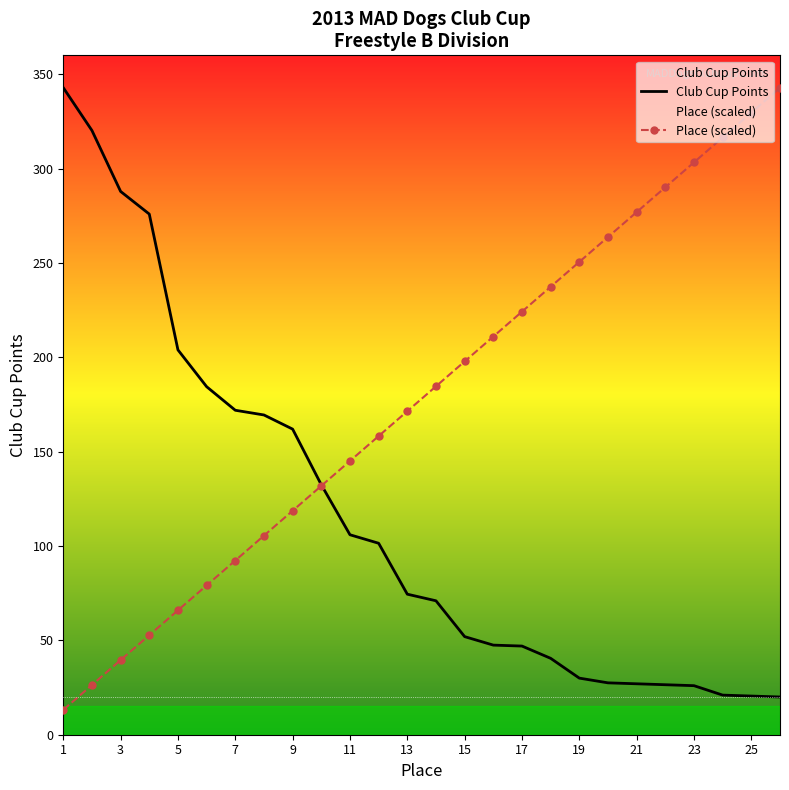

List the series in order of their overall mean, lowest first.

Club Cup Points, Place (scaled)